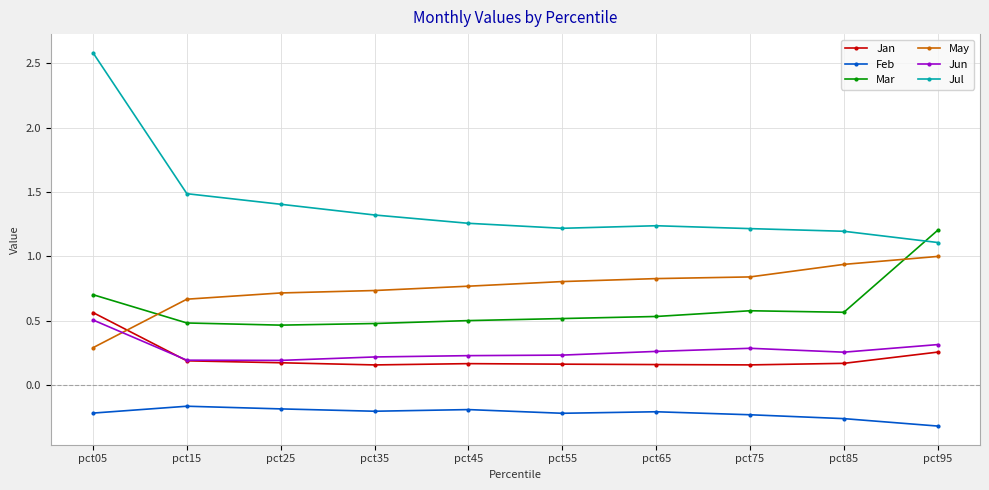

In Feb, how many points are higher than both neighbors (excluding endpoints)?

3